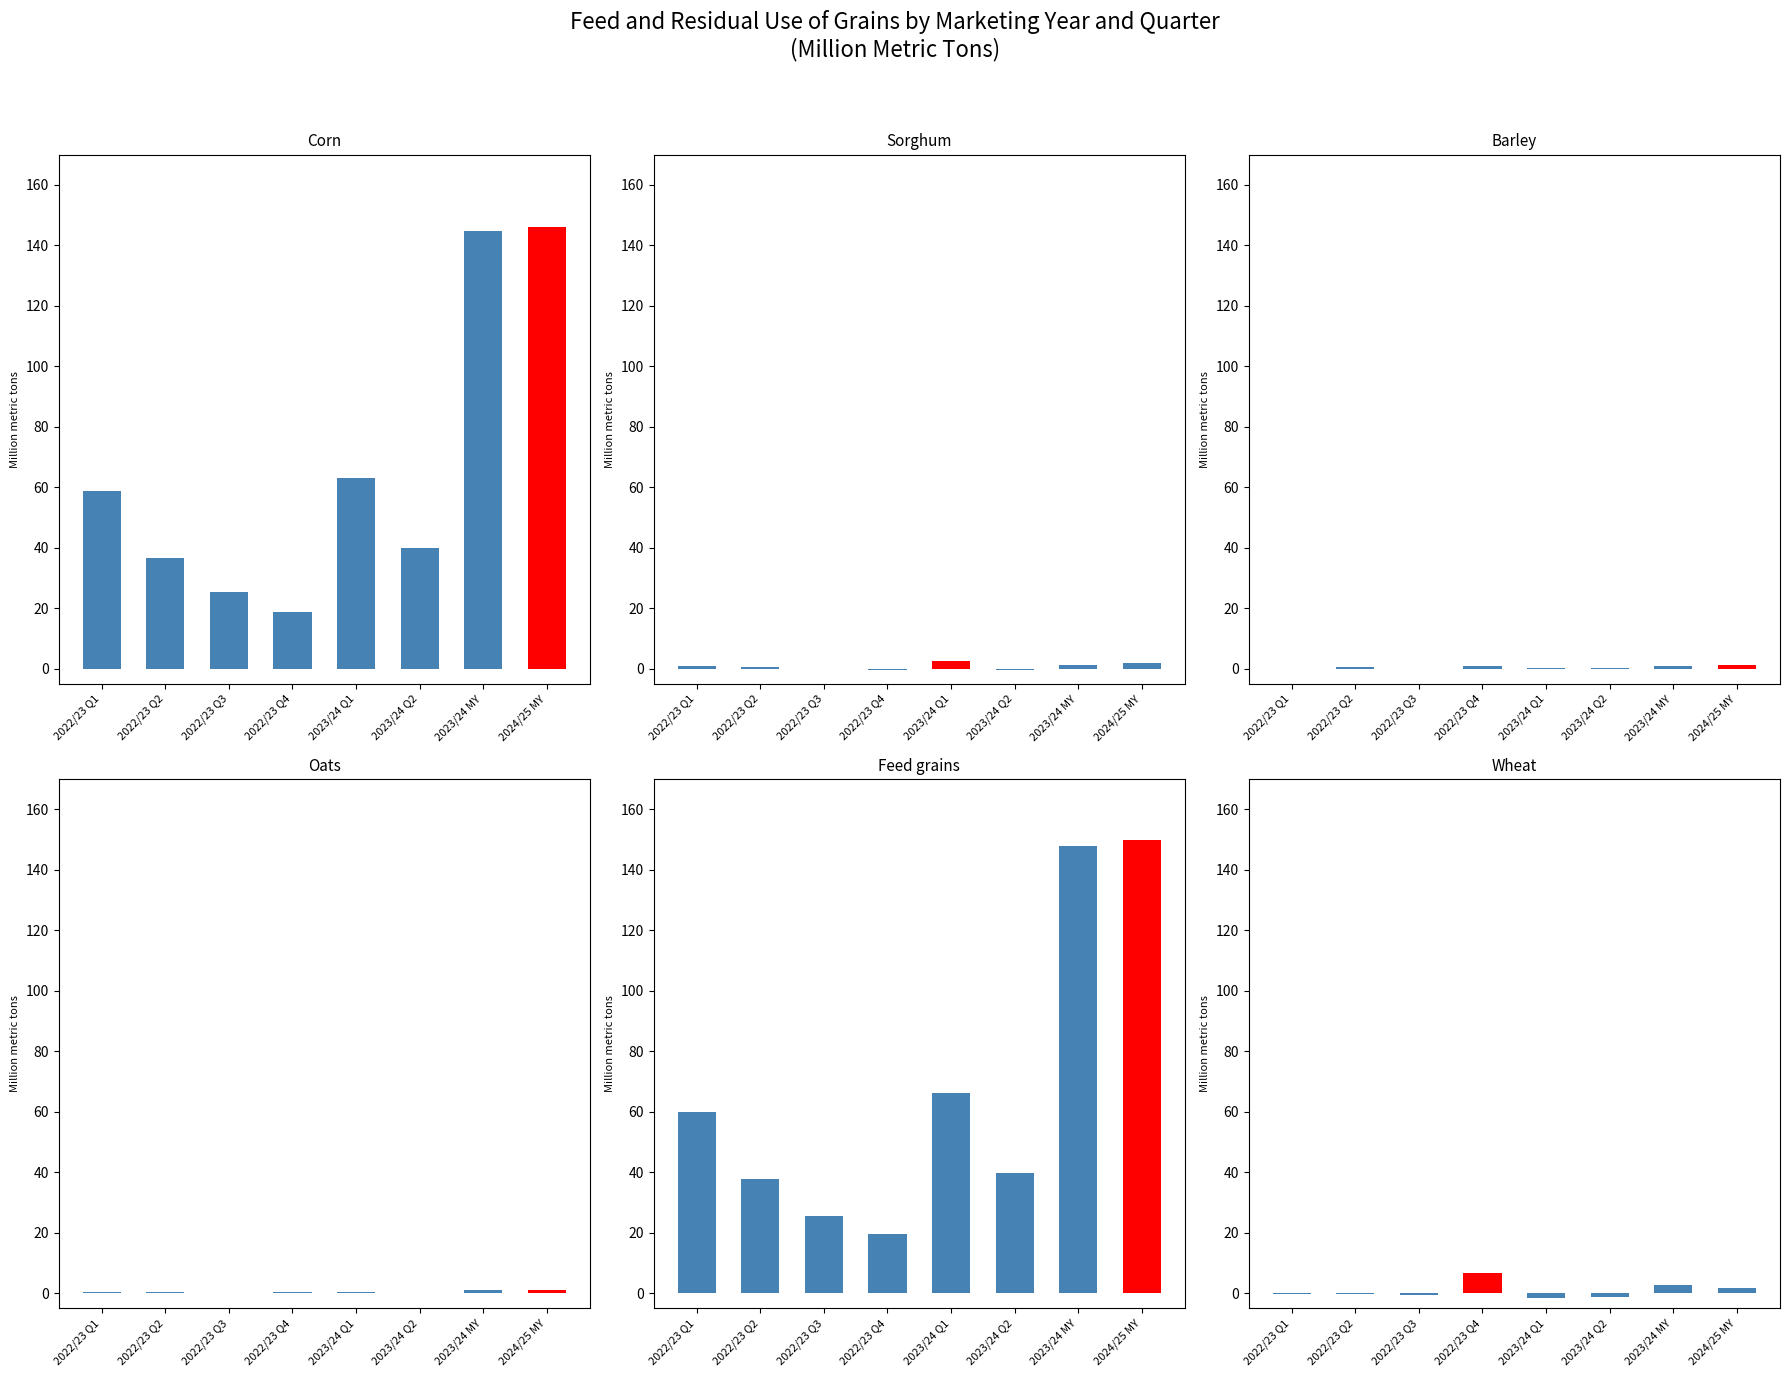

List the series in order of their peak value, lowest first.

Oats, Barley, Sorghum, Wheat, Corn, Feed grains